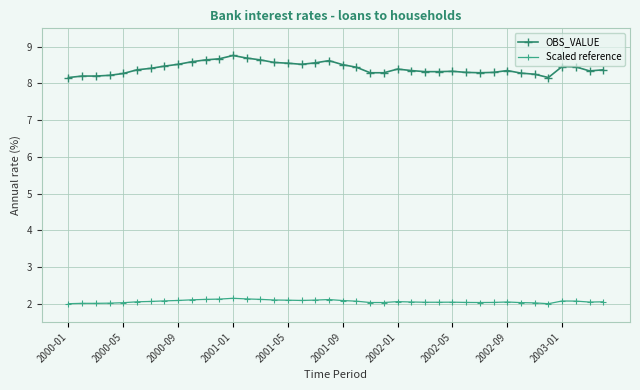

Which series has the largest total across all categories?

OBS_VALUE